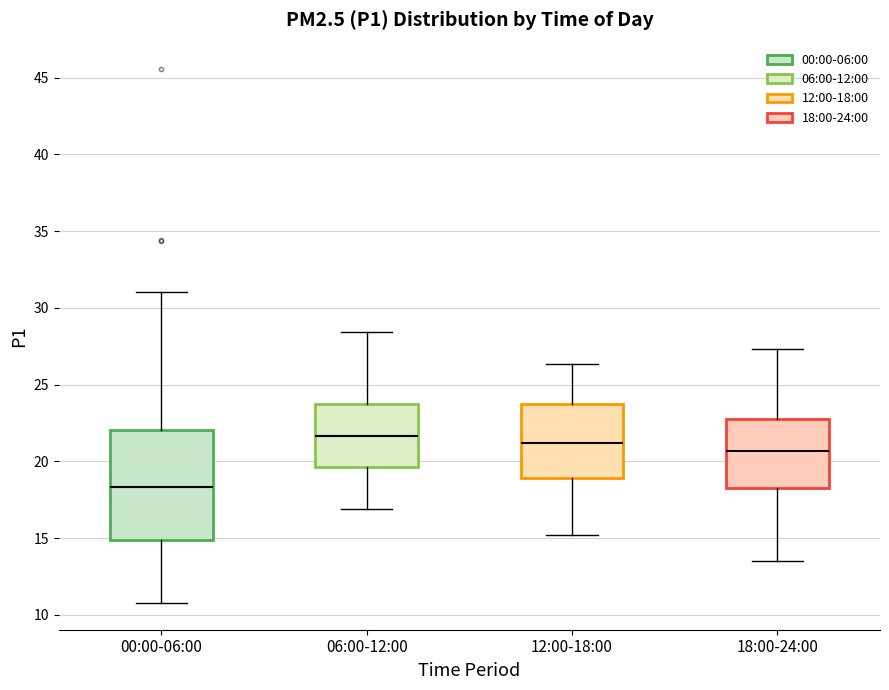

Reading left to right, read every box against the y-axis: the position of its median line, the range the box covers, and the ends of its whiskers. The values are not printed on the chart, so give them approximately, as read against the axis.

00:00-06:00: median 18.5, box 15.0 to 22.0, whiskers 11.0 to 31.0
06:00-12:00: median 21.5, box 19.5 to 23.5, whiskers 17.0 to 28.5
12:00-18:00: median 21.0, box 19.0 to 23.5, whiskers 15.0 to 26.5
18:00-24:00: median 20.5, box 18.5 to 23.0, whiskers 13.5 to 27.5